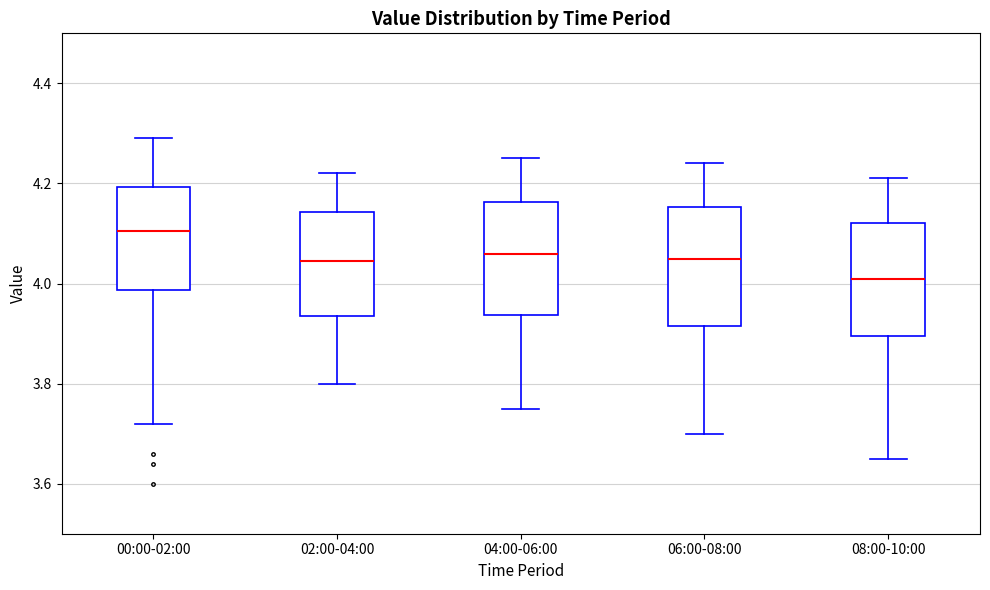

Reading left to right, transcribe this box plot: for each box, give where its median line is, the range the box spans, and where its two whiskers end, as read against the y-axis. The values are not printed on the chart, so give them approximately, as read against the axis.

00:00-02:00: median 4.10, box 3.98 to 4.20, whiskers 3.72 to 4.30
02:00-04:00: median 4.04, box 3.94 to 4.14, whiskers 3.80 to 4.22
04:00-06:00: median 4.06, box 3.94 to 4.16, whiskers 3.76 to 4.26
06:00-08:00: median 4.06, box 3.92 to 4.16, whiskers 3.70 to 4.24
08:00-10:00: median 4.02, box 3.90 to 4.12, whiskers 3.66 to 4.22